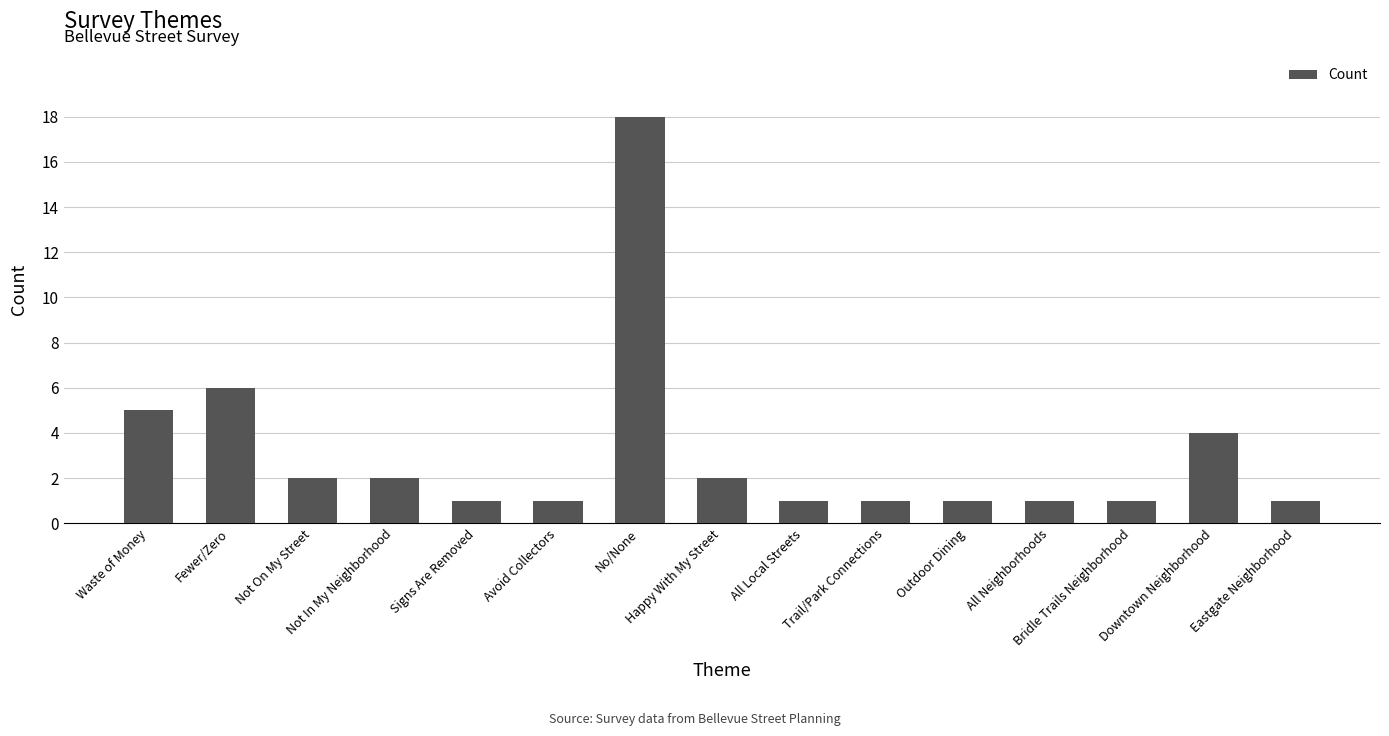

What is the label of the 8th bar from the left?

Happy With My Street